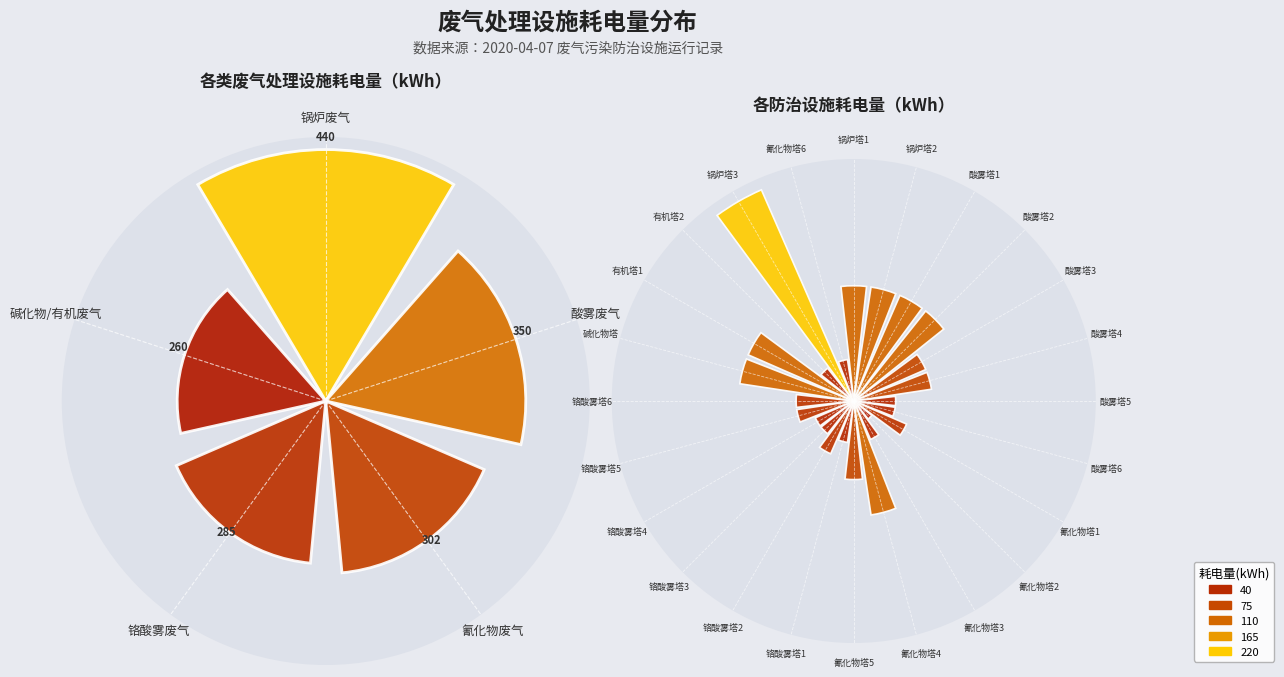

Is there any slice that represents more than half of the pie?

No